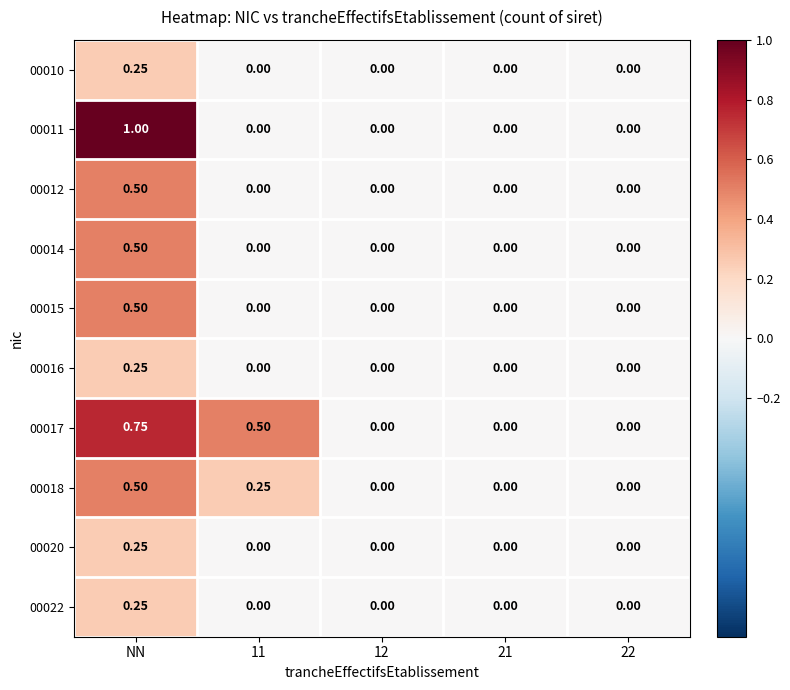

How many data points in 00010 are above 0?

1